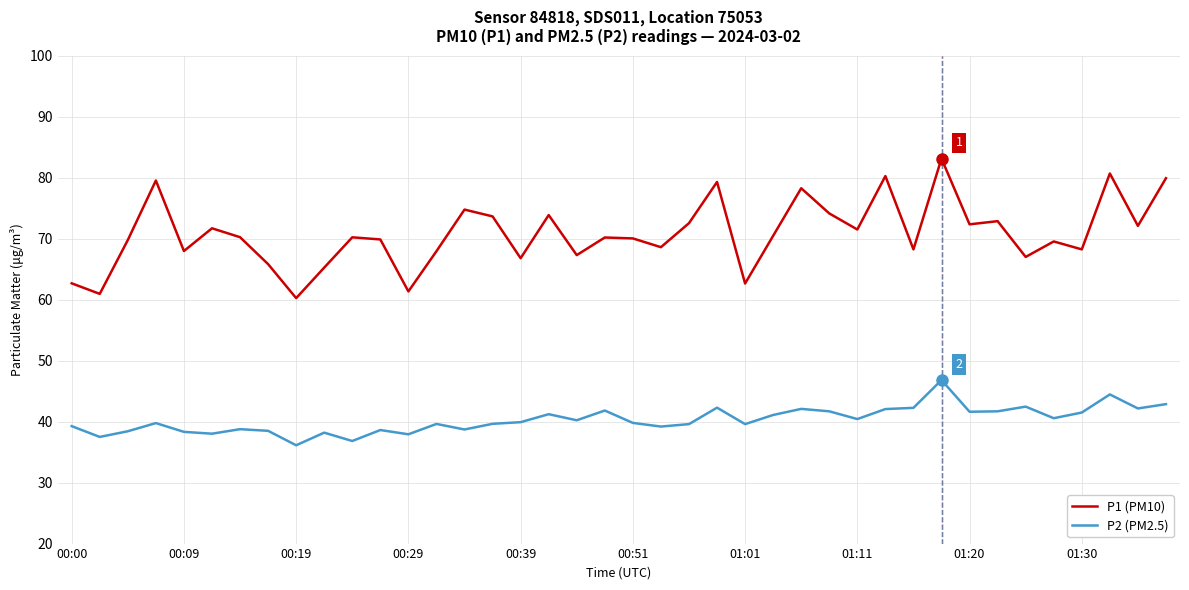

List the series in order of their peak value, highest first.

P1 (PM10), P2 (PM2.5)